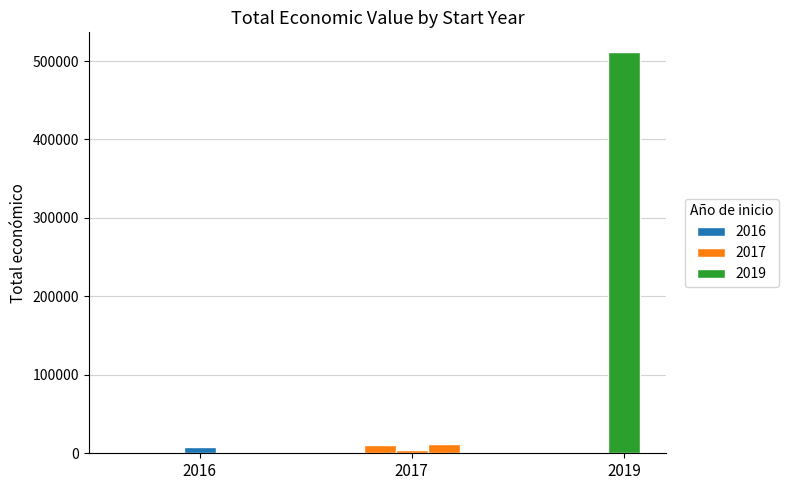

Reading left to right, extract all data points from this chart.

2019: 0	511047	0	0	0	0
2017: 10000	0	4320	11920	0	0
2016: 0	0	0	0	7980	0